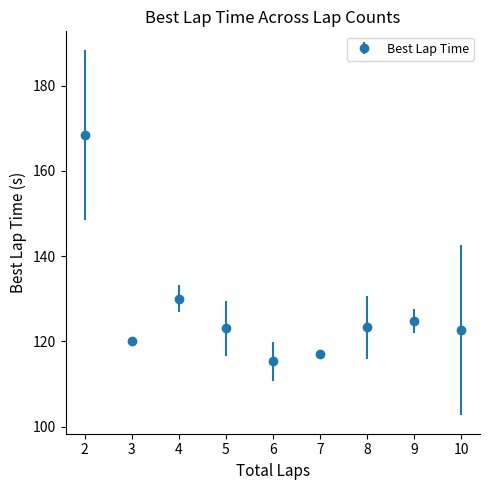

What is the value of the 1st point from the left?

168.5